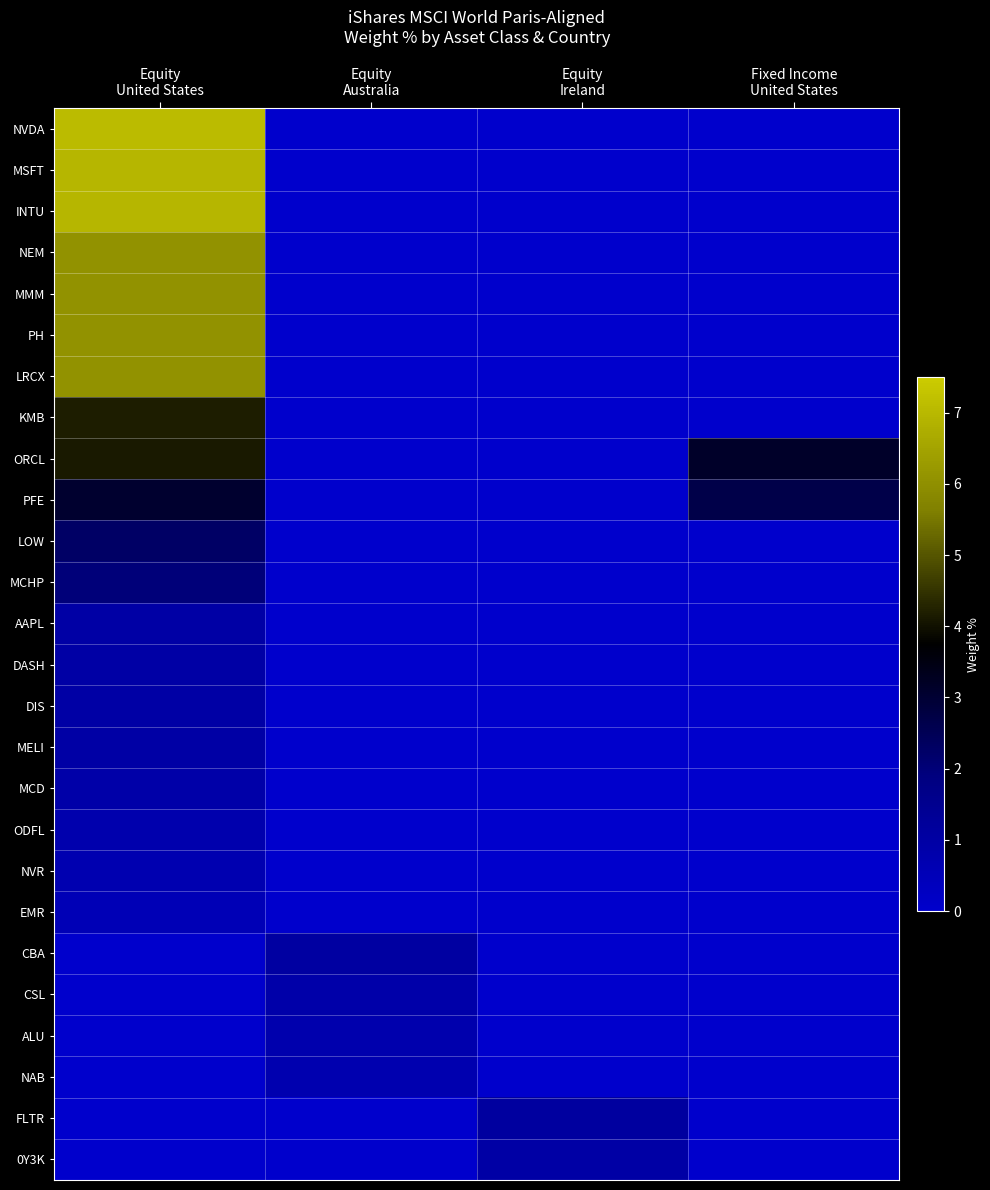

Reading left to right, what are all the values shown in this chart?

NVDA: Equity
United States=7.1	Equity
Australia=0.0	Equity
Ireland=0.0	Fixed Income
United States=0.0
MSFT: Equity
United States=7.0	Equity
Australia=0.0	Equity
Ireland=0.0	Fixed Income
United States=0.0
INTU: Equity
United States=7.0	Equity
Australia=0.0	Equity
Ireland=0.0	Fixed Income
United States=0.0
NEM: Equity
United States=6.1	Equity
Australia=0.0	Equity
Ireland=0.0	Fixed Income
United States=0.0
MMM: Equity
United States=6.1	Equity
Australia=0.0	Equity
Ireland=0.0	Fixed Income
United States=0.0
PH: Equity
United States=6.1	Equity
Australia=0.0	Equity
Ireland=0.0	Fixed Income
United States=0.0
LRCX: Equity
United States=6.1	Equity
Australia=0.0	Equity
Ireland=0.0	Fixed Income
United States=0.0
KMB: Equity
United States=4.2	Equity
Australia=0.0	Equity
Ireland=0.0	Fixed Income
United States=0.0
ORCL: Equity
United States=4.1	Equity
Australia=0.0	Equity
Ireland=0.0	Fixed Income
United States=3.2
PFE: Equity
United States=3.1	Equity
Australia=0.0	Equity
Ireland=0.0	Fixed Income
United States=2.7
LOW: Equity
United States=2.3	Equity
Australia=0.0	Equity
Ireland=0.0	Fixed Income
United States=0.0
MCHP: Equity
United States=2.0	Equity
Australia=0.0	Equity
Ireland=0.0	Fixed Income
United States=0.0
AAPL: Equity
United States=1.0	Equity
Australia=0.0	Equity
Ireland=0.0	Fixed Income
United States=0.0
DASH: Equity
United States=1.0	Equity
Australia=0.0	Equity
Ireland=0.0	Fixed Income
United States=0.0
DIS: Equity
United States=1.0	Equity
Australia=0.0	Equity
Ireland=0.0	Fixed Income
United States=0.0
MELI: Equity
United States=1.0	Equity
Australia=0.0	Equity
Ireland=0.0	Fixed Income
United States=0.0
MCD: Equity
United States=0.9	Equity
Australia=0.0	Equity
Ireland=0.0	Fixed Income
United States=0.0
ODFL: Equity
United States=0.8	Equity
Australia=0.0	Equity
Ireland=0.0	Fixed Income
United States=0.0
NVR: Equity
United States=0.7	Equity
Australia=0.0	Equity
Ireland=0.0	Fixed Income
United States=0.0
EMR: Equity
United States=0.6	Equity
Australia=0.0	Equity
Ireland=0.0	Fixed Income
United States=0.0
CBA: Equity
United States=0.0	Equity
Australia=1.1	Equity
Ireland=0.0	Fixed Income
United States=0.0
CSL: Equity
United States=0.0	Equity
Australia=0.8	Equity
Ireland=0.0	Fixed Income
United States=0.0
ALU: Equity
United States=0.0	Equity
Australia=0.8	Equity
Ireland=0.0	Fixed Income
United States=0.0
NAB: Equity
United States=0.0	Equity
Australia=0.7	Equity
Ireland=0.0	Fixed Income
United States=0.0
FLTR: Equity
United States=0.0	Equity
Australia=0.0	Equity
Ireland=1.1	Fixed Income
United States=0.0
0Y3K: Equity
United States=0.0	Equity
Australia=0.0	Equity
Ireland=1.0	Fixed Income
United States=0.0